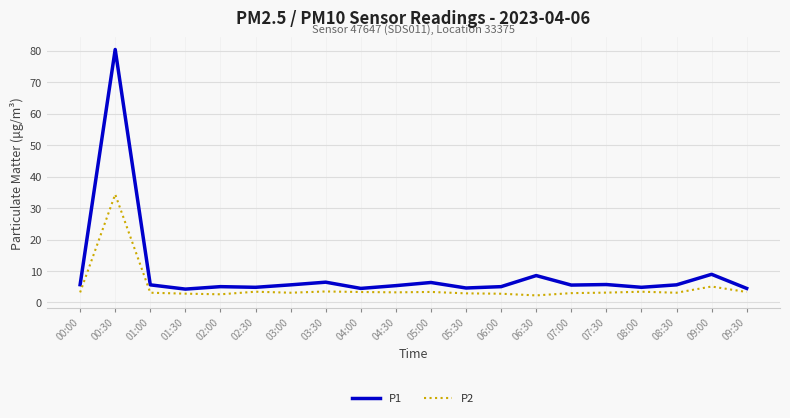

What is the difference between the P1 values at 08:00 and 03:30?

1.6